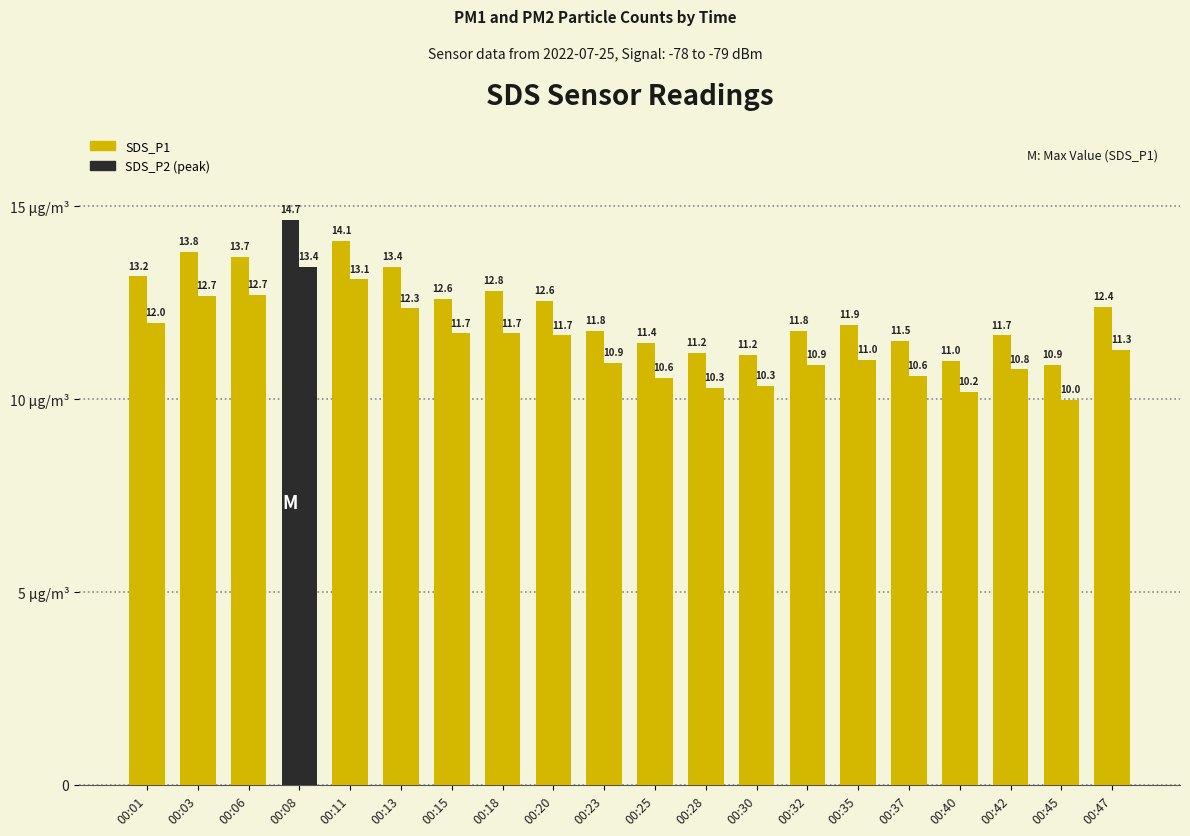

The SDS_P2 series shows 12.3 at 00:13. True or false?

True